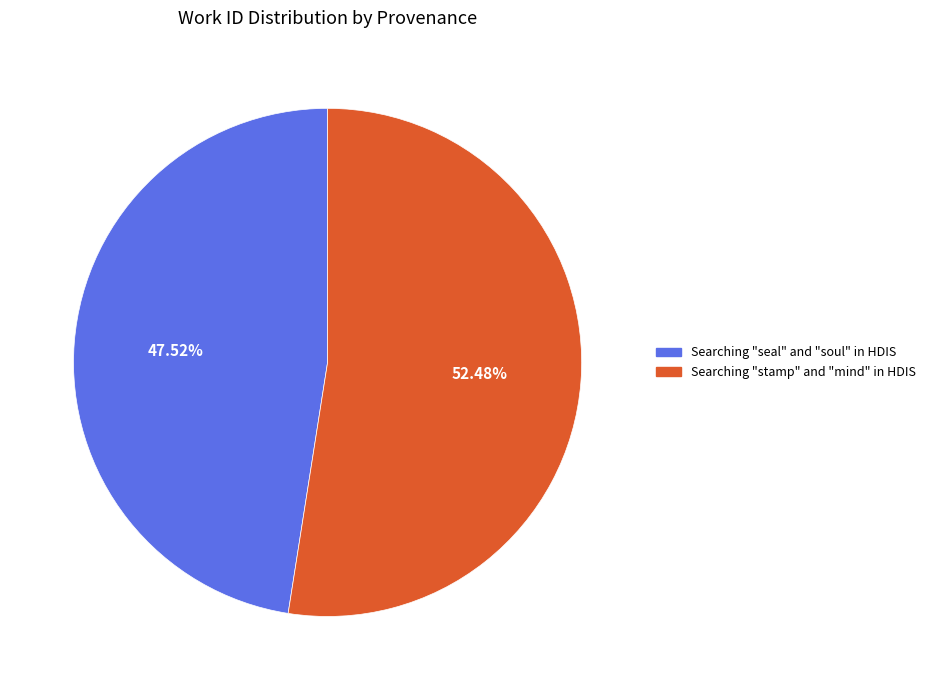

What is the largest slice in the pie chart?

Searching "stamp" and "mind" in HDIS